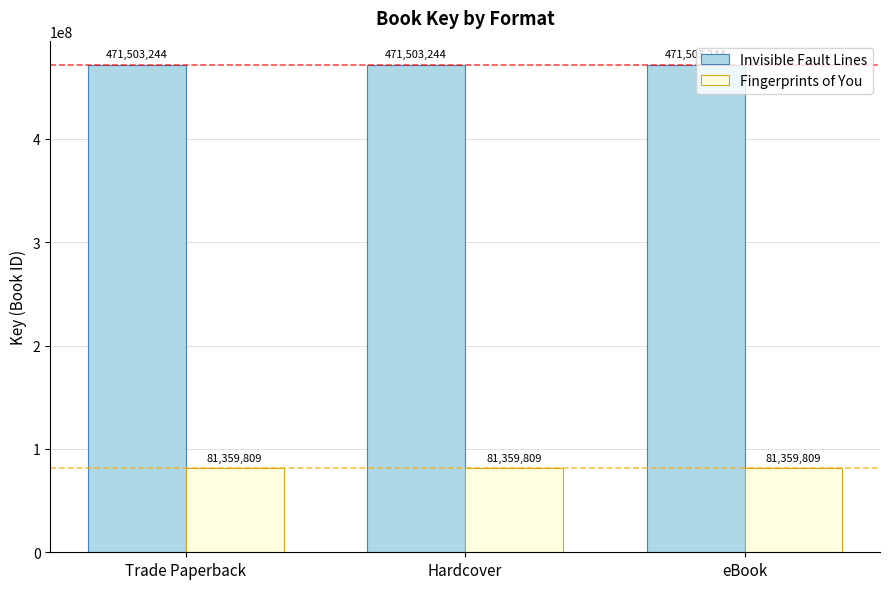

Which series has the largest total across all categories?

Invisible Fault Lines